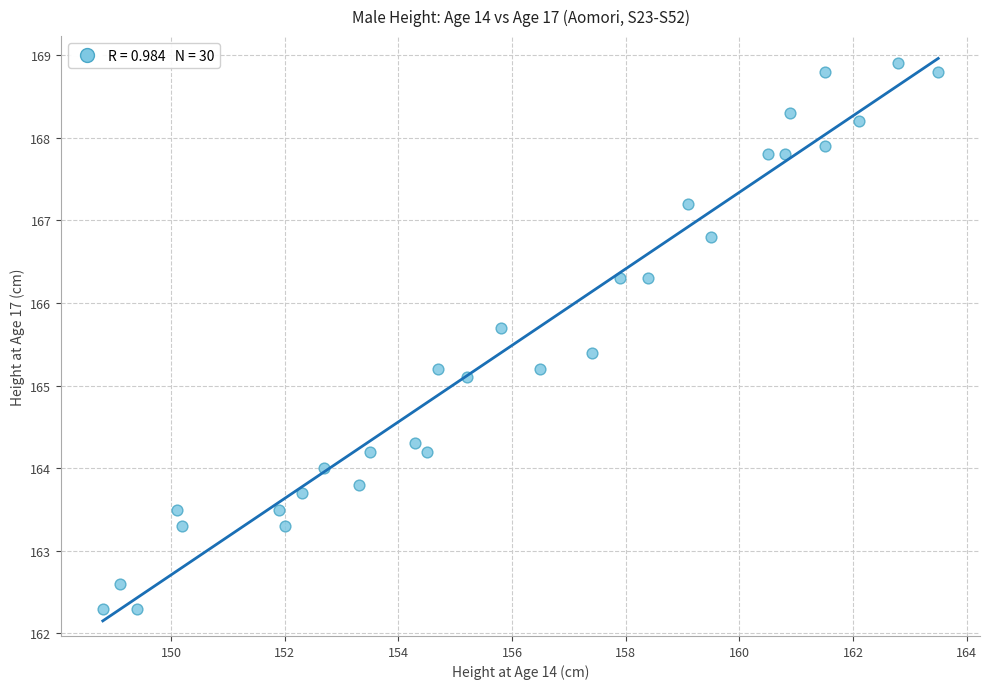

What is the range of Y values (max minus min)?

6.6